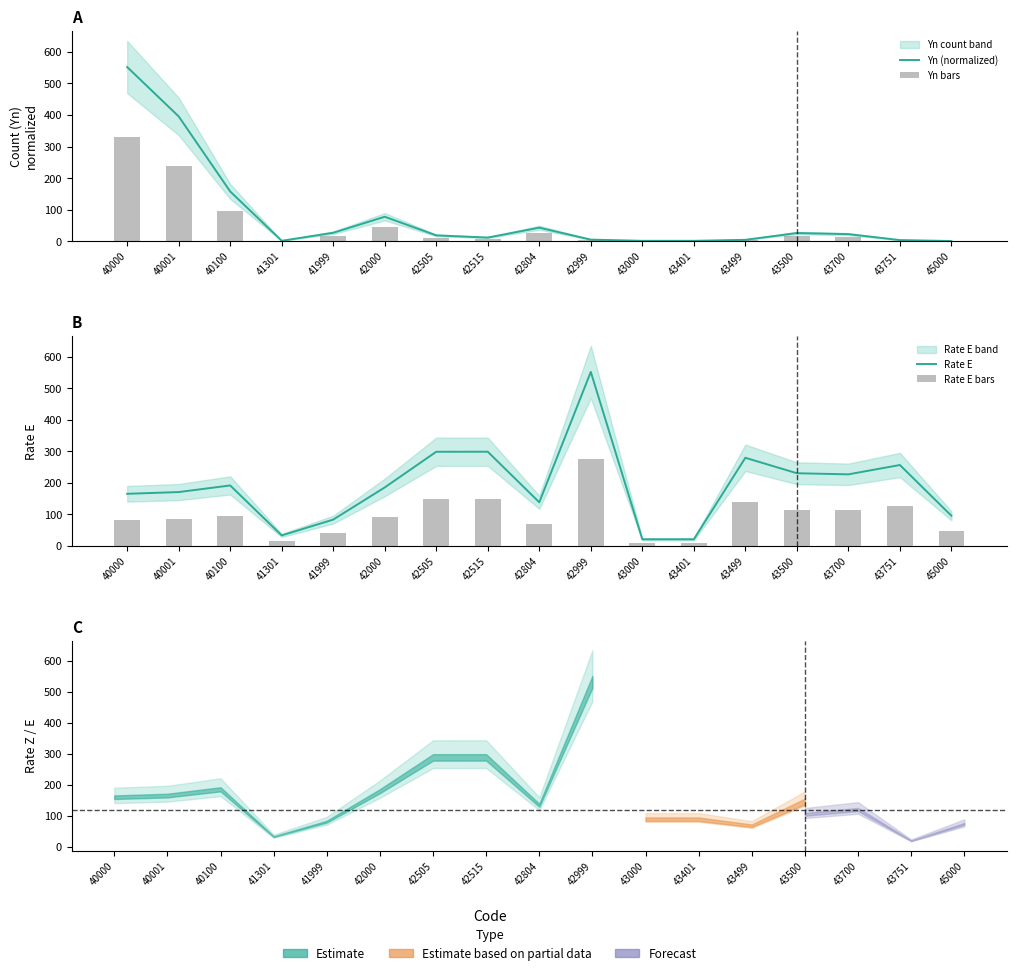

How many groups of bars are there?

17